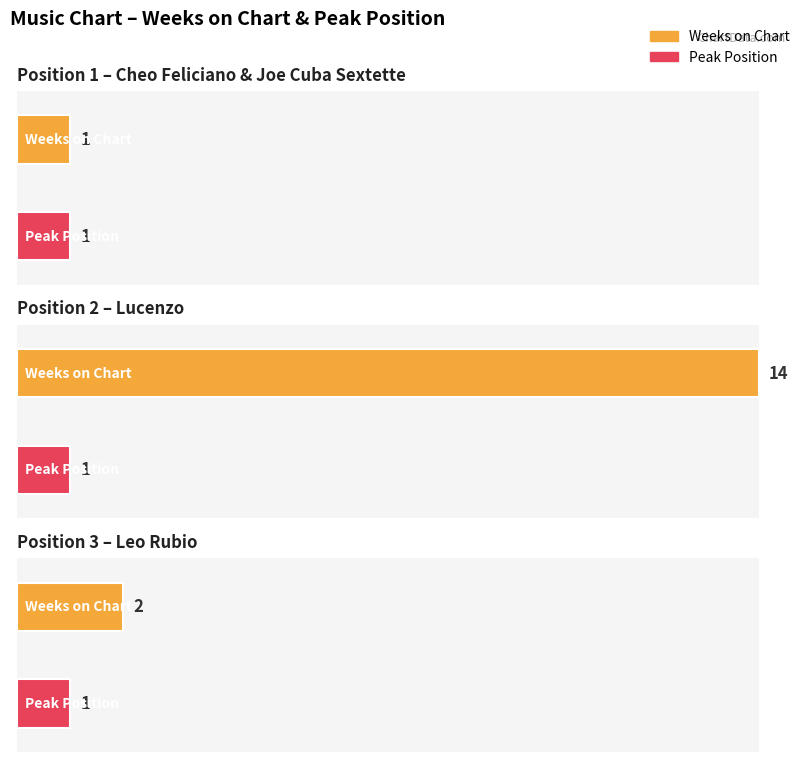

What is the label of the 2nd bar from the left?

Lucenzo